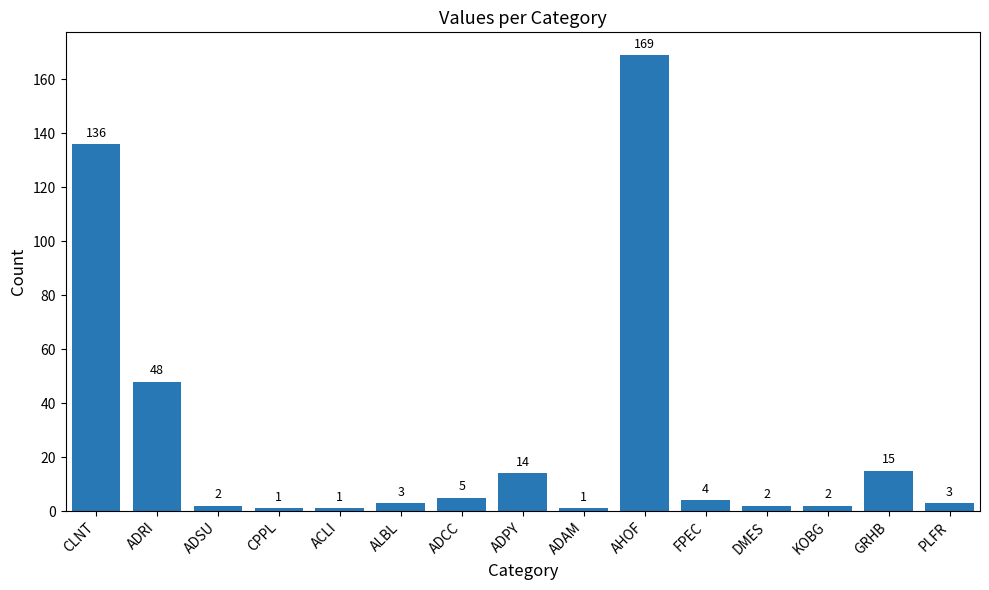

What is the difference between the maximum and second lowest values?

168